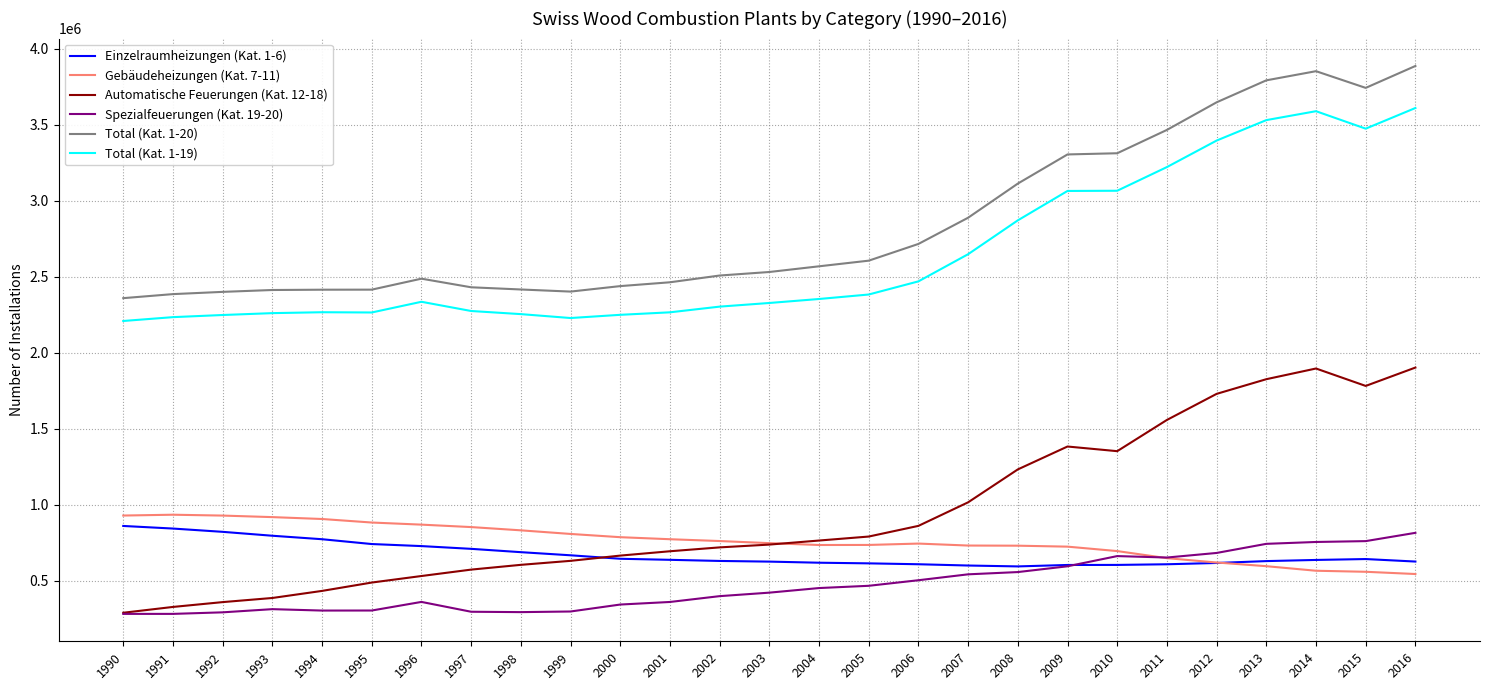

What is the maximum value shown in the chart?

3887606